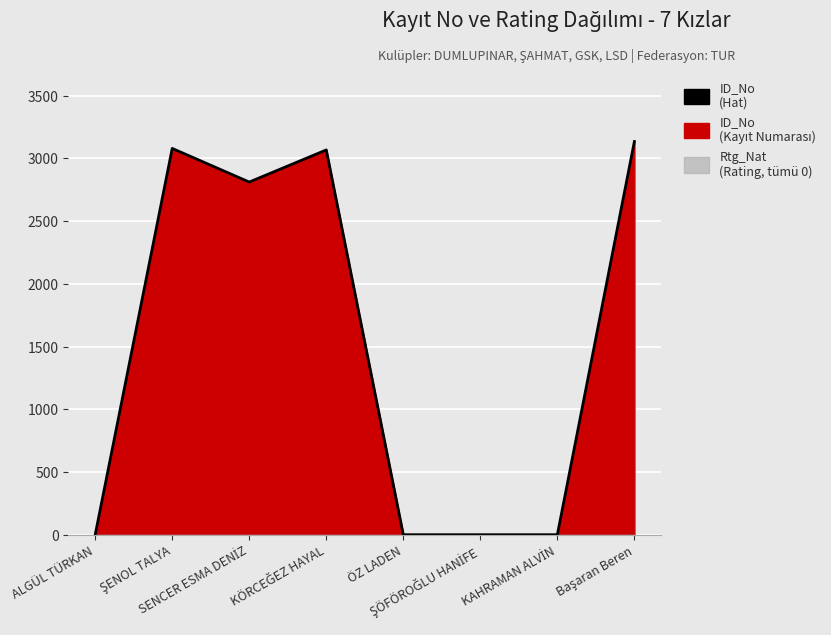

What is the greatest value displayed?

3134